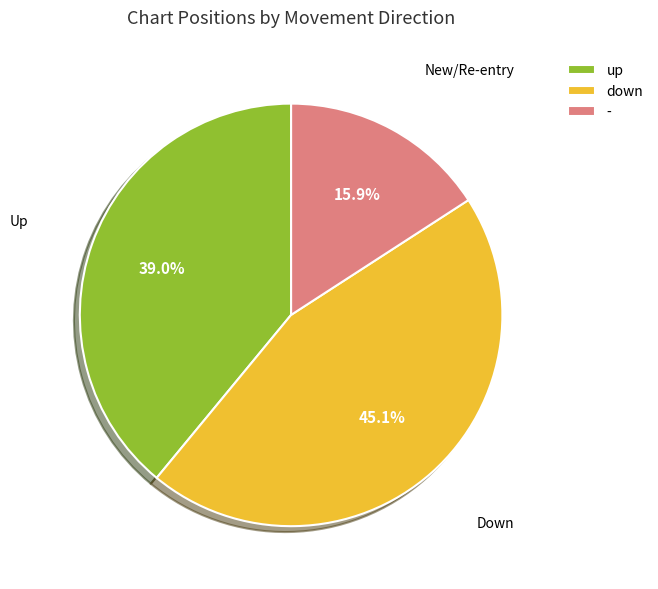

True or false: - accounts for 16% of the total.

True